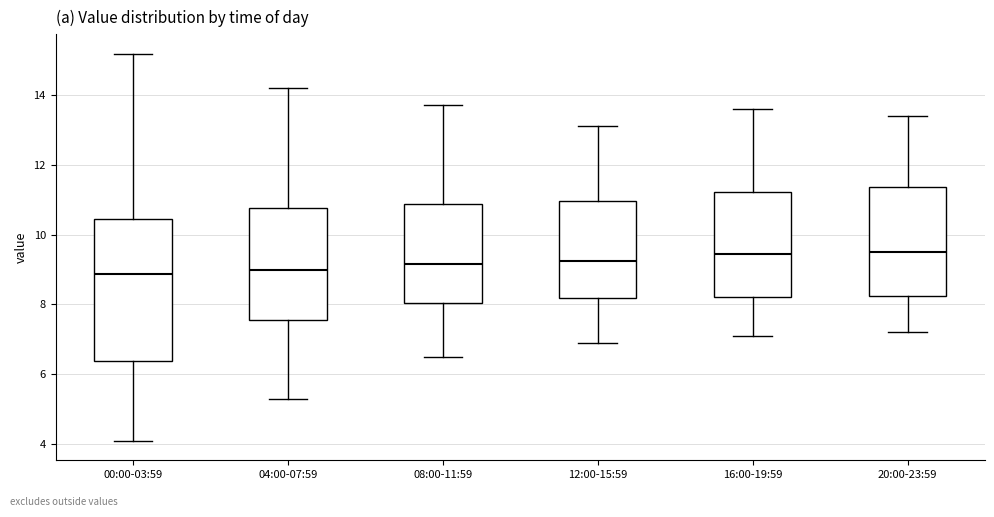

Where does the upper whisker of the box for 20:00-23:59 end on the y-axis? The values are not printed on the chart, so give them approximately, as read against the axis.

13.4